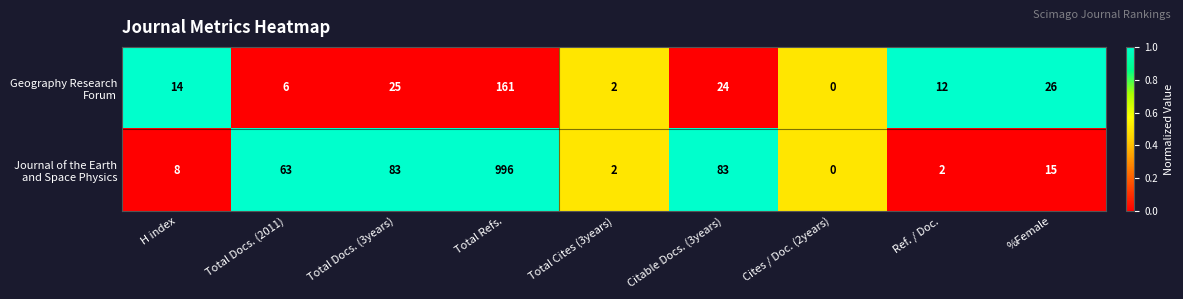

Which category has the lowest value across all series?

Cites / Doc. (2years)